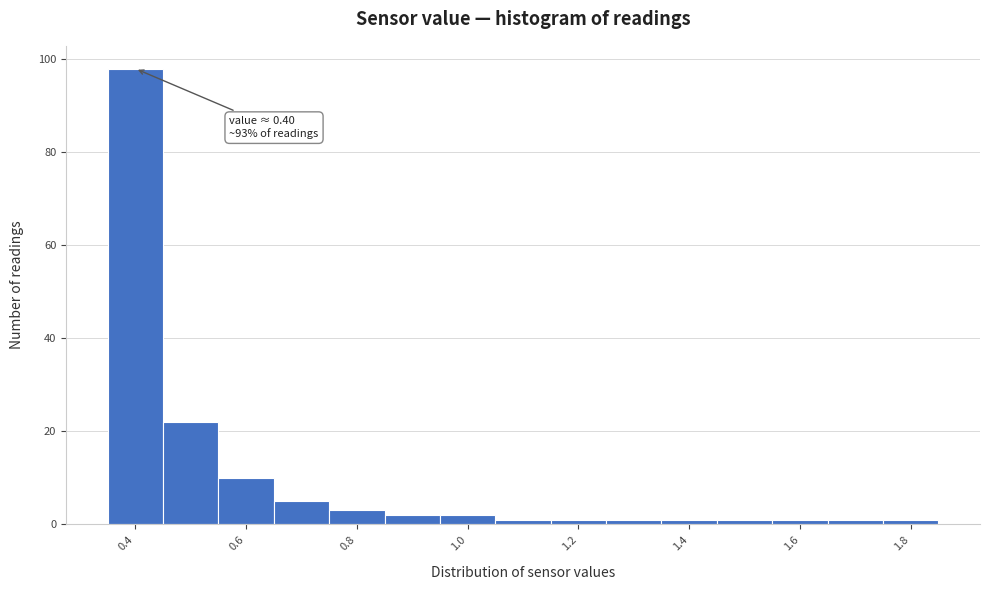

Over which range of the x-axis is the bar tallest?

0.35 to 0.45